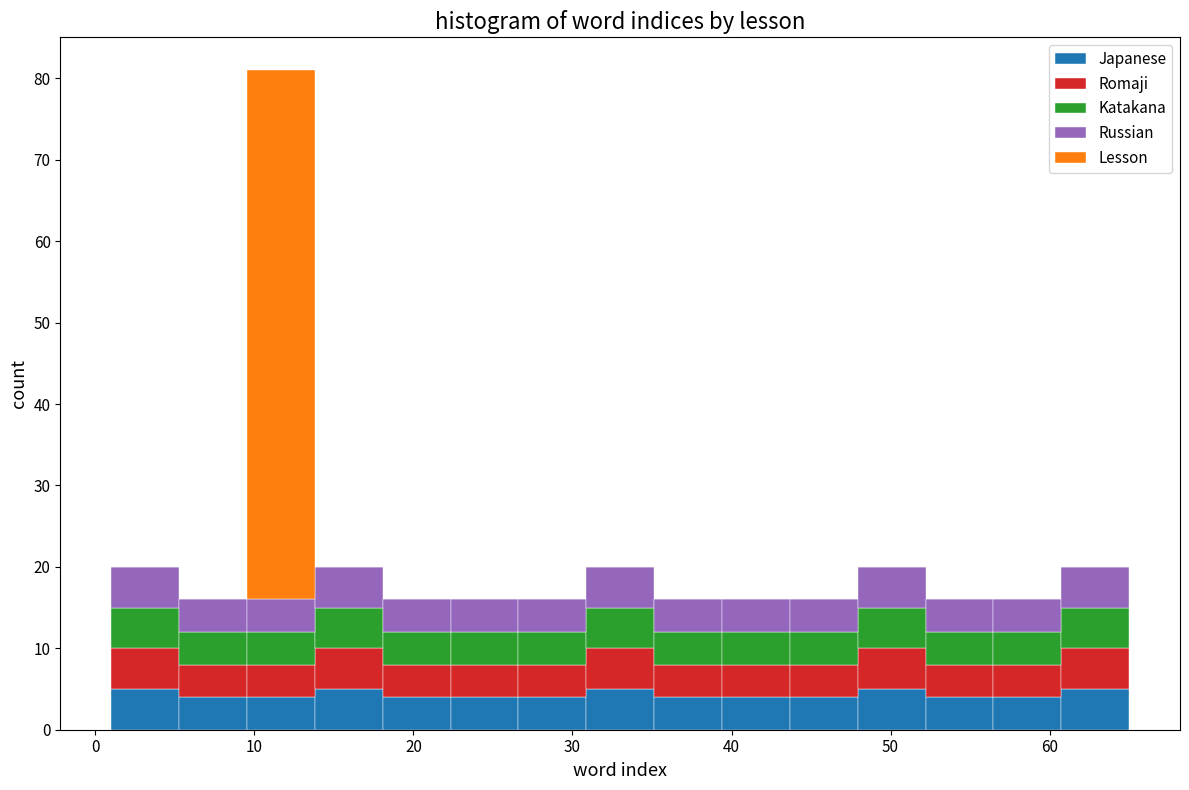

Reading left to right, list every stacked bar in this chart as the range it spans on the x-axis followed by its total height. Neither the bar edges nor the heights are printed on the chart, so give them approximately, as read against the axes.

1 to 5: 20
5 to 10: 16
10 to 14: 81
14 to 18: 20
18 to 22: 16
22 to 27: 16
27 to 31: 16
31 to 35: 20
35 to 39: 16
39 to 44: 16
44 to 48: 16
48 to 52: 20
52 to 56: 16
56 to 61: 16
61 to 65: 20